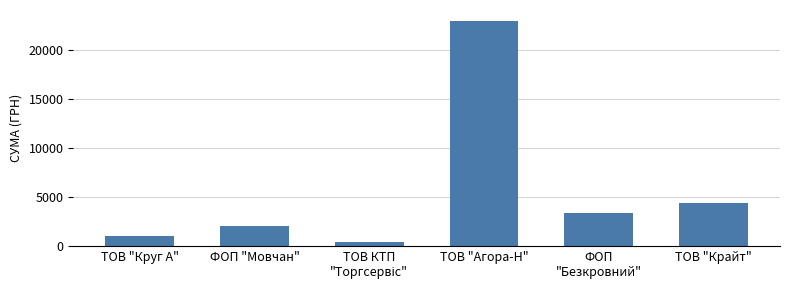

Approximately how many times larger is the value at ТОВ "Крайт" compared to ФОП "Мовчан"?

2.1